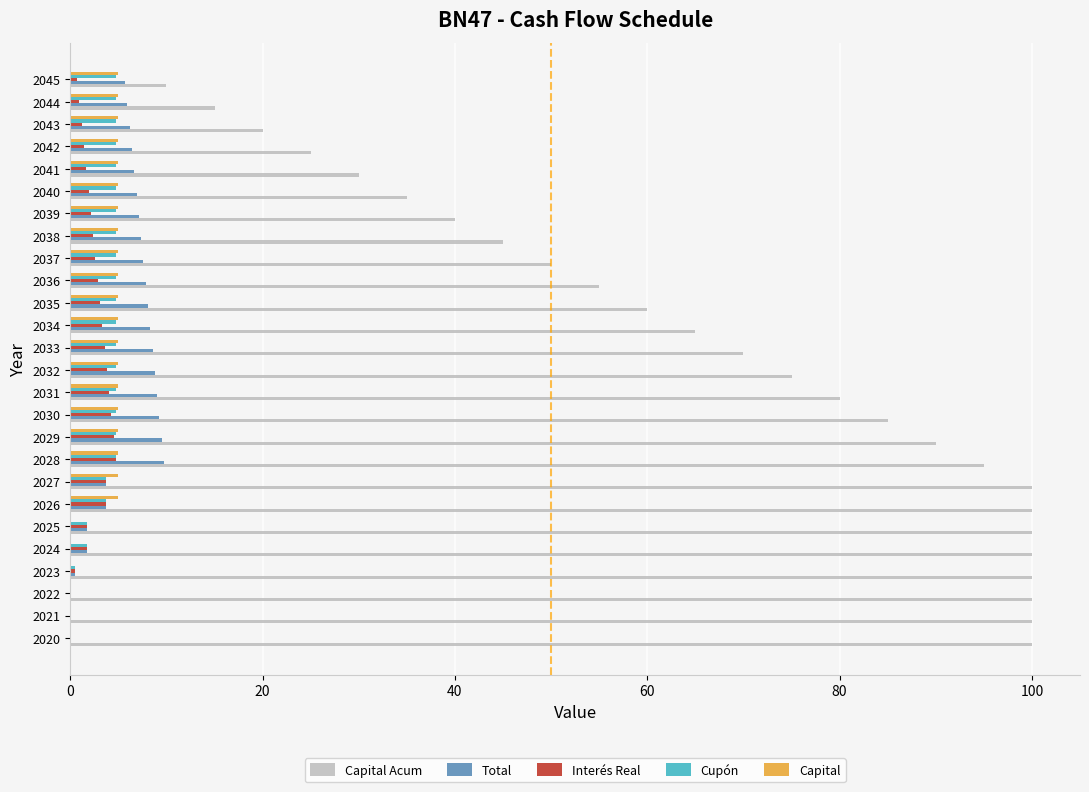

What is the sum of the Capital values at 2030 and 2035?

10.0